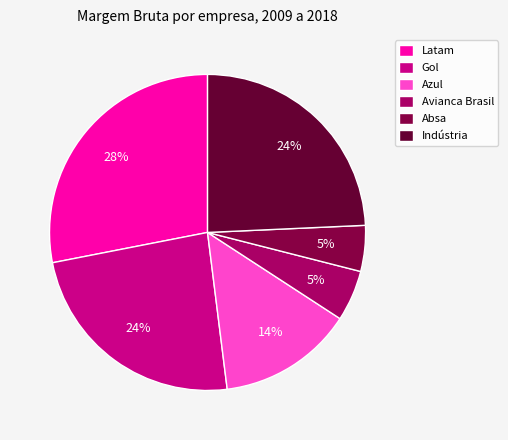

Does Absa represent more than half of the total?

No